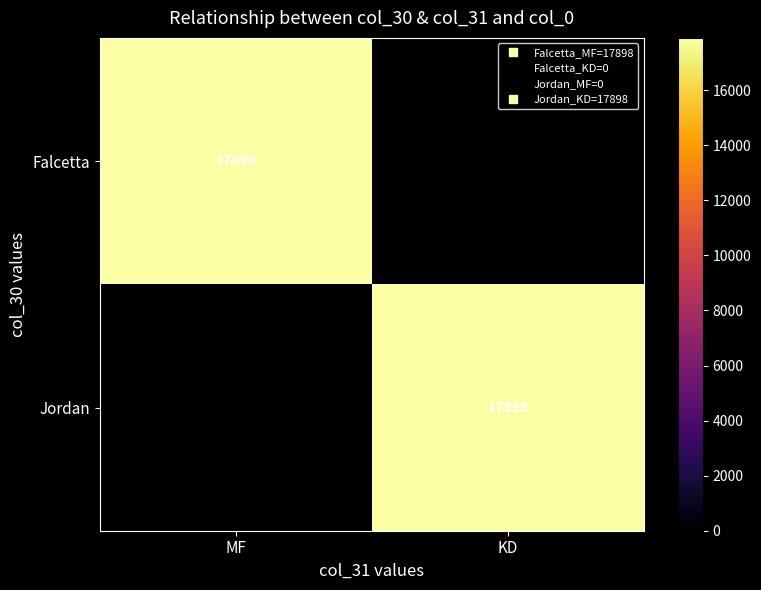

What is the greatest value displayed?

17898